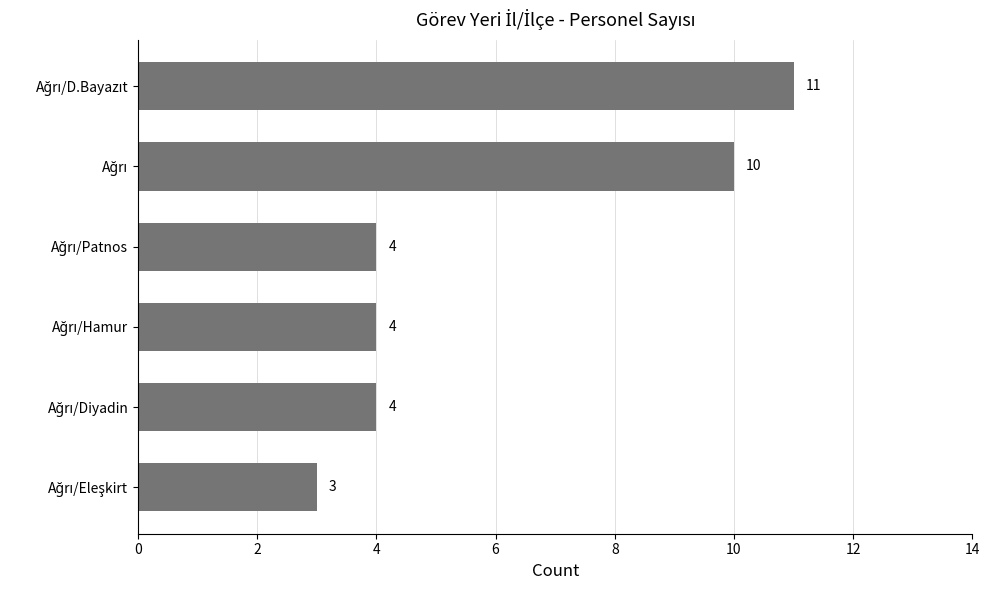

Reading bottom to top, transcribe all the data shown in this chart.

3	4	4	4	10	11